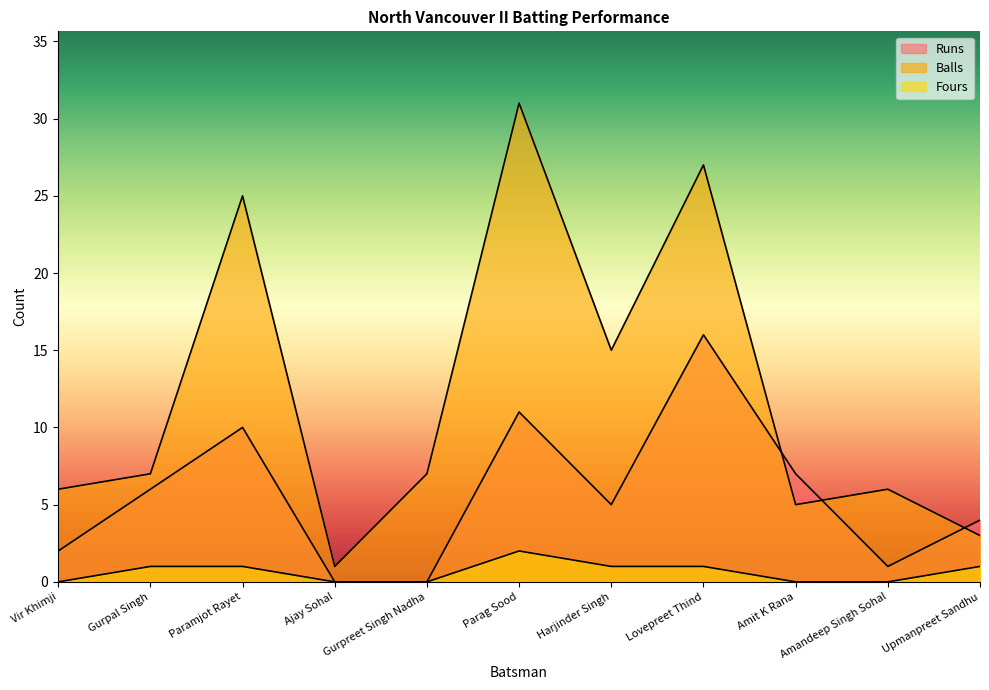

Which series has the widest spread of values?

Balls